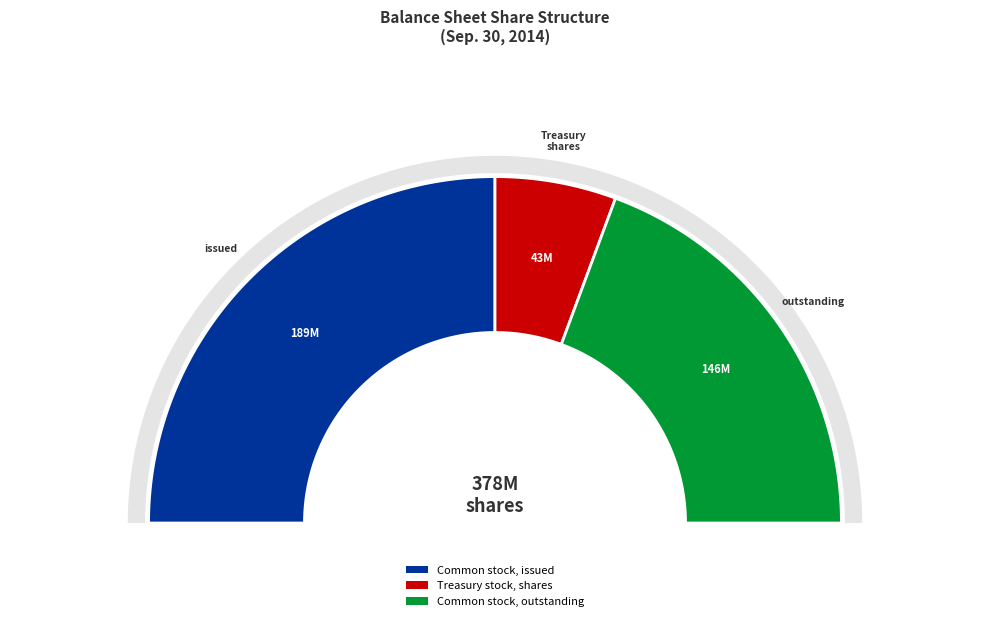

How many segments does this pie chart have?

3